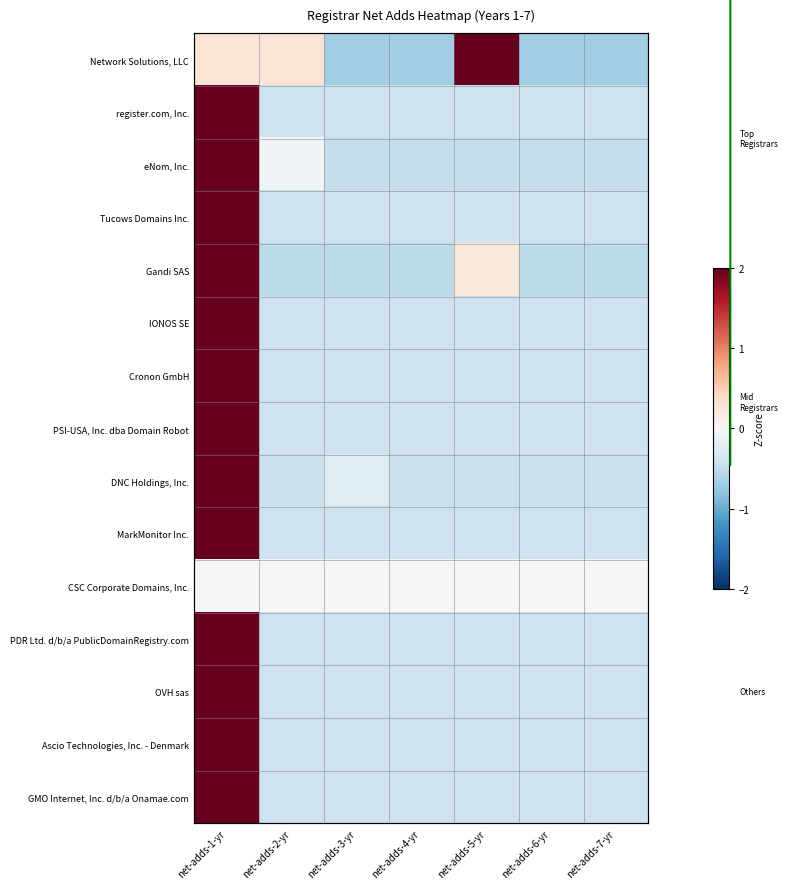

Which series has the widest spread of values?

Network Solutions, LLC